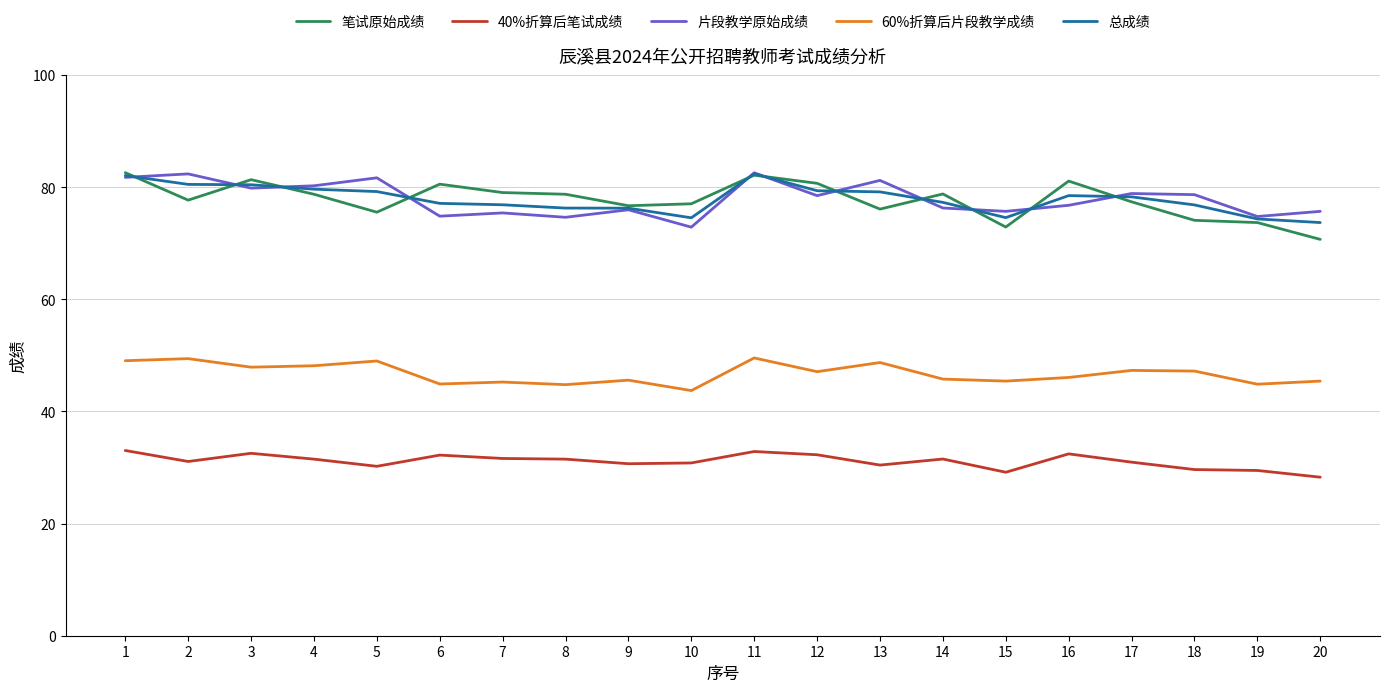

True or false: 60%折算后片段教学成绩 and 总成绩 cross at least once.

False